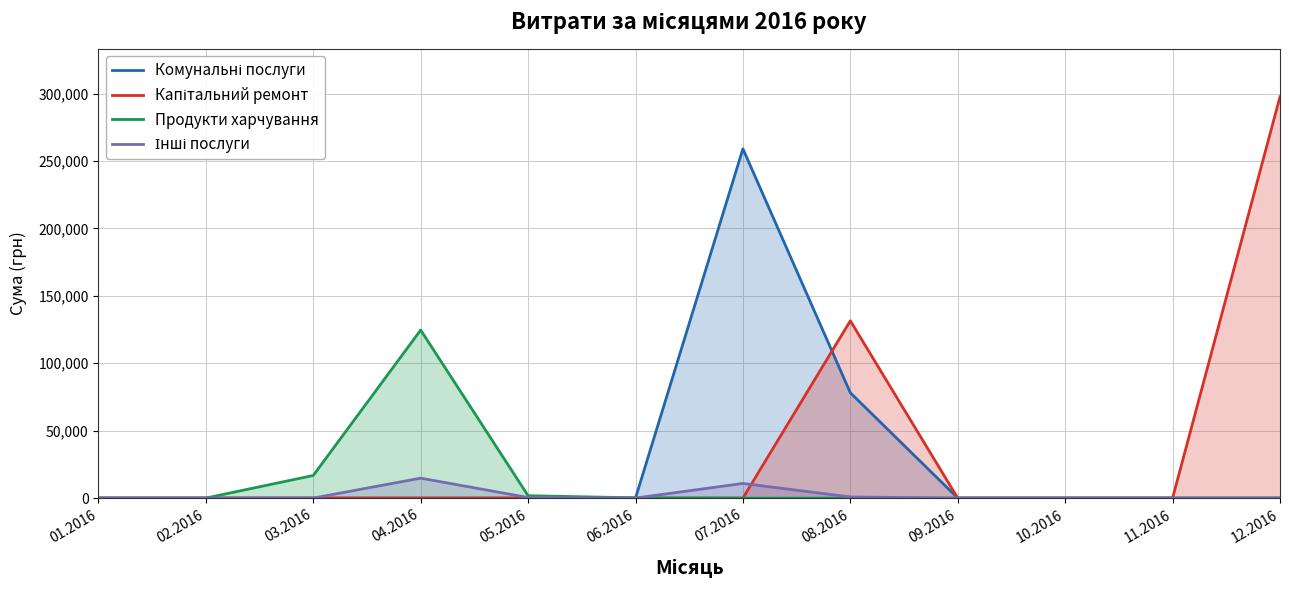

At 12.2016, list the series in order from smallest to largest.

Комунальні послуги, Продукти харчування, Інші послуги, Капітальний ремонт